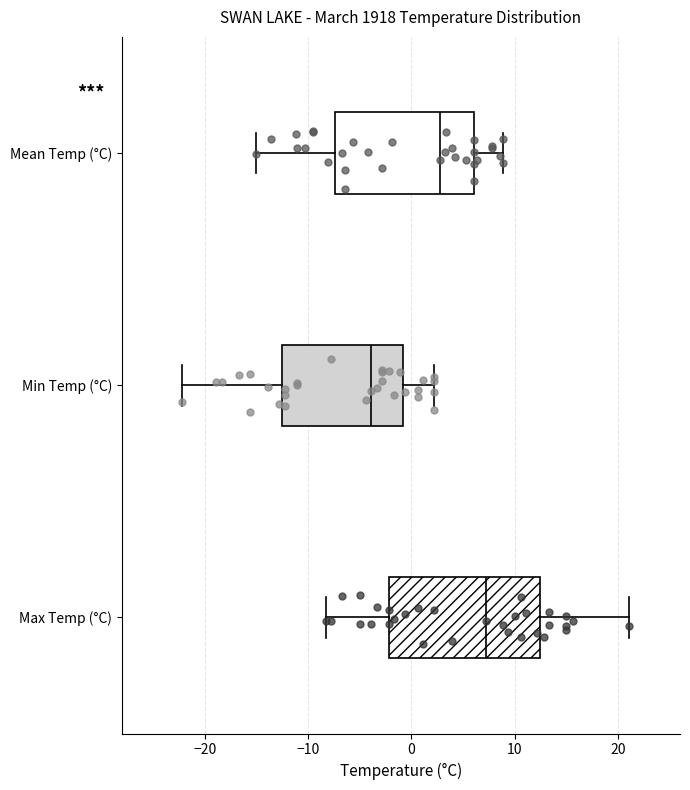

Which box's median line is the furthest to the right?

Max Temp (°C)